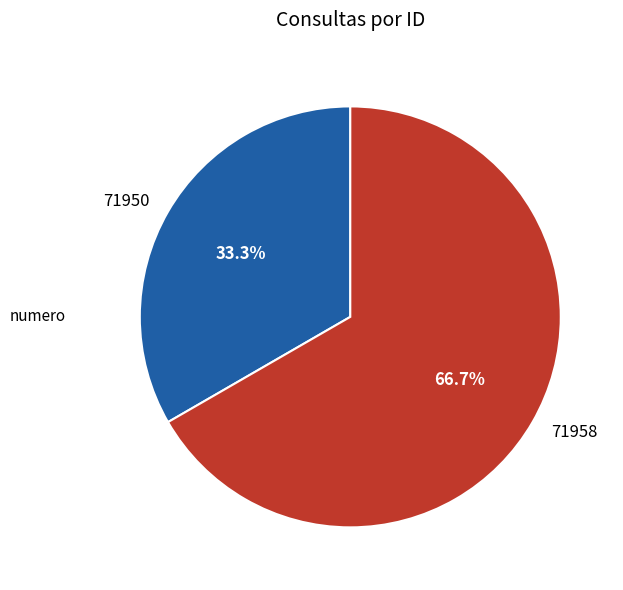

What is the smallest slice in the pie chart?

71950